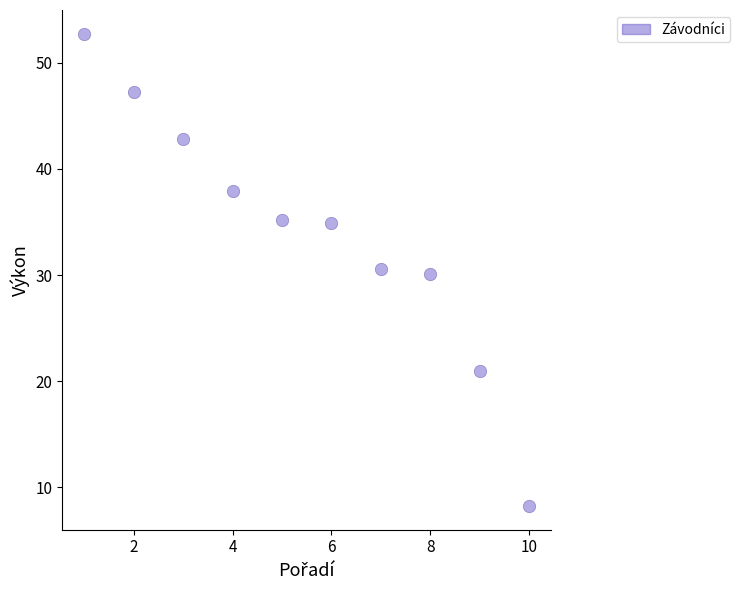

What is the range of X values (max minus min)?

9.0